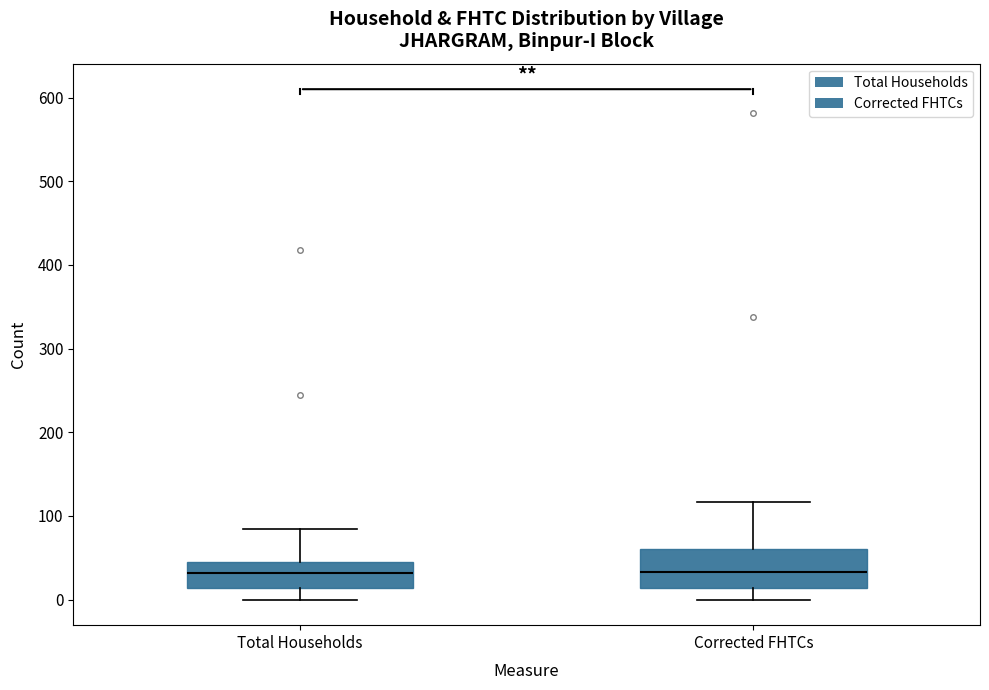

Reading left to right, read every box against the y-axis: the position of its median line, the range the box covers, and the ends of its whiskers. The values are not printed on the chart, so give them approximately, as read against the axis.

Total Households: median 30, box 10 to 50, whiskers 0 to 80
Corrected FHTCs: median 30, box 10 to 60, whiskers 0 to 120